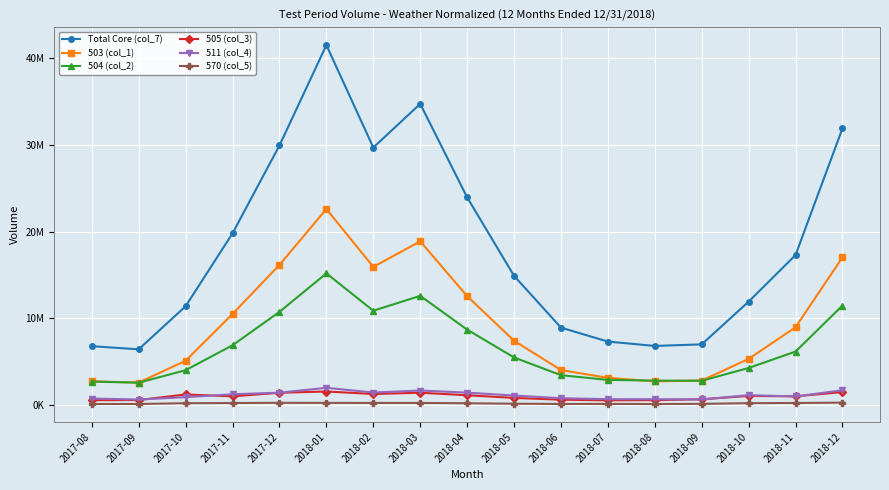

What are all the series names shown in the legend?

Total Core (col_7), 503 (col_1), 504 (col_2), 505 (col_3), 511 (col_4), 570 (col_5)